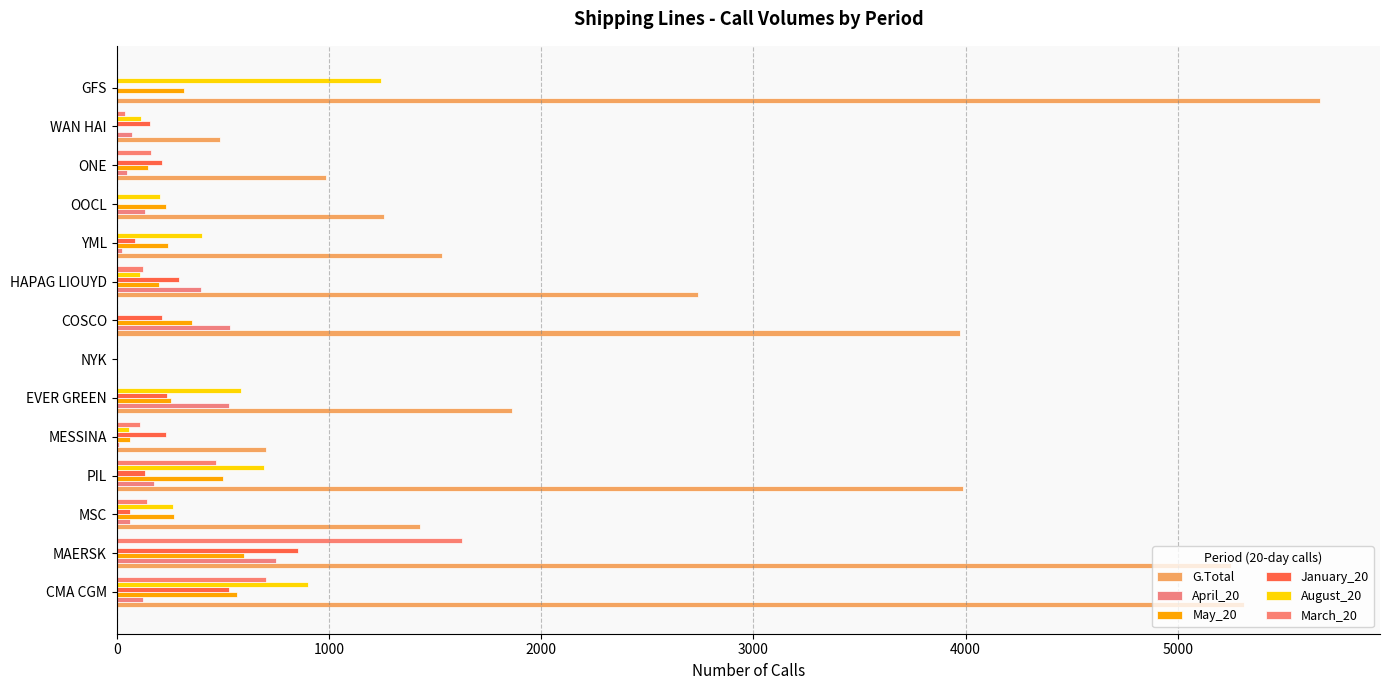

At which category does the chart reach its peak across all series?

GFS